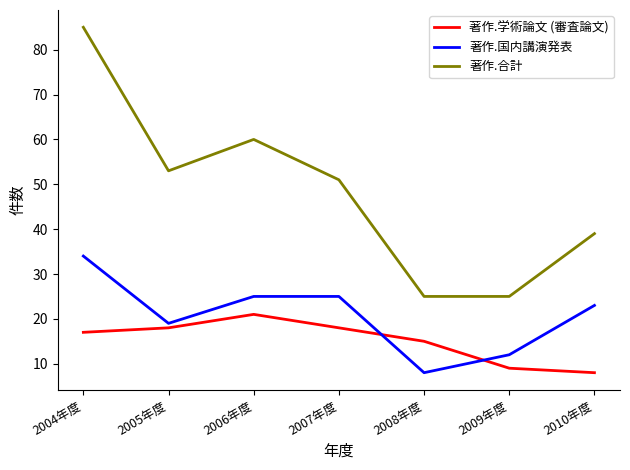

Where does the 著作.国内講演発表 series first go above 23?

2004年度